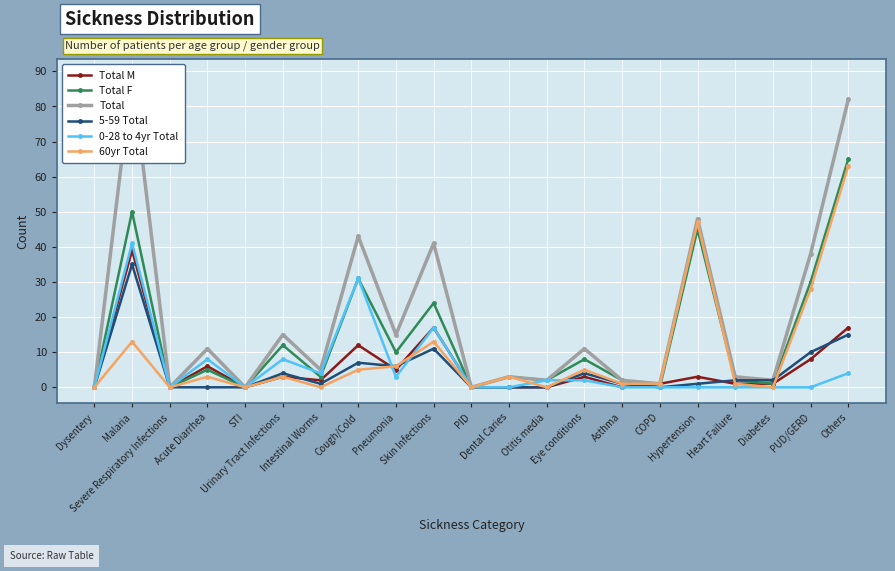

What is the difference between the maximum and second lowest values in the 5-59 Total series?

35